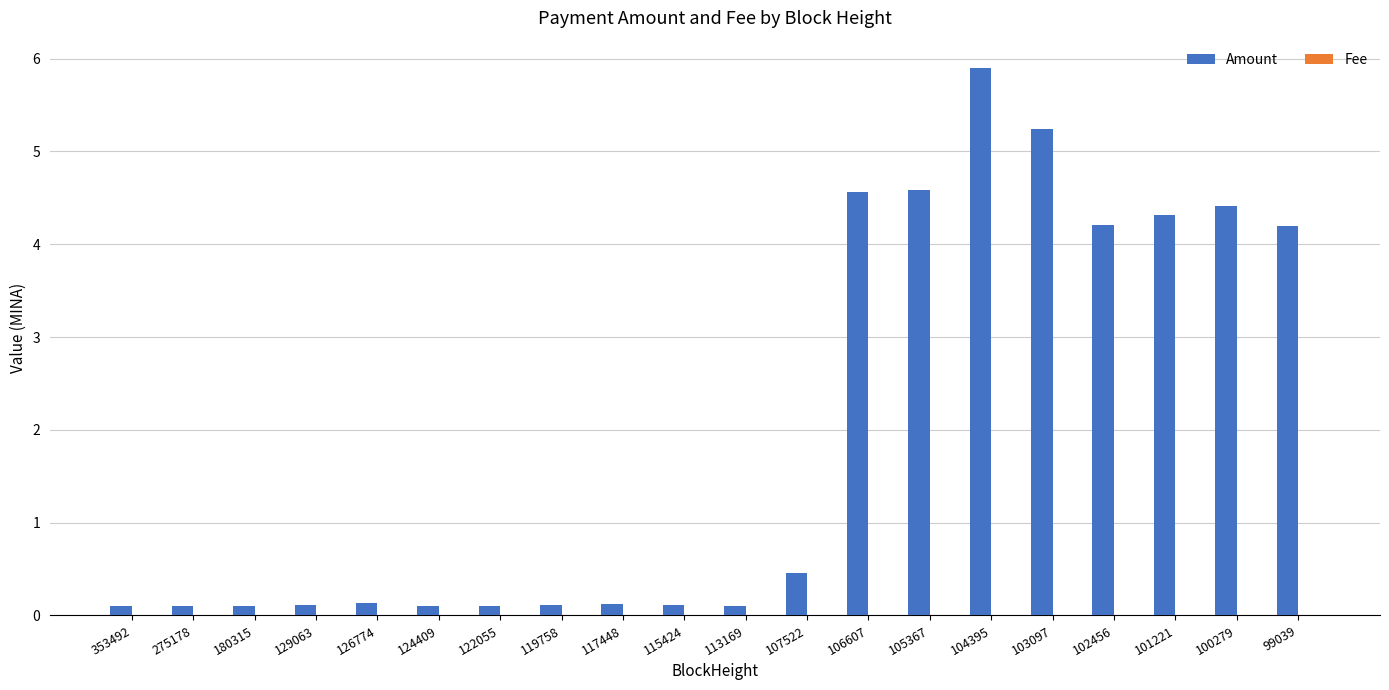

Which label corresponds to the largest value in the chart?

104395